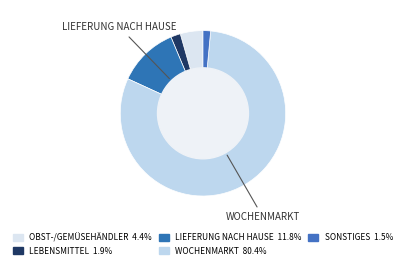

Which category has the smallest portion of the pie?

SONSTIGES